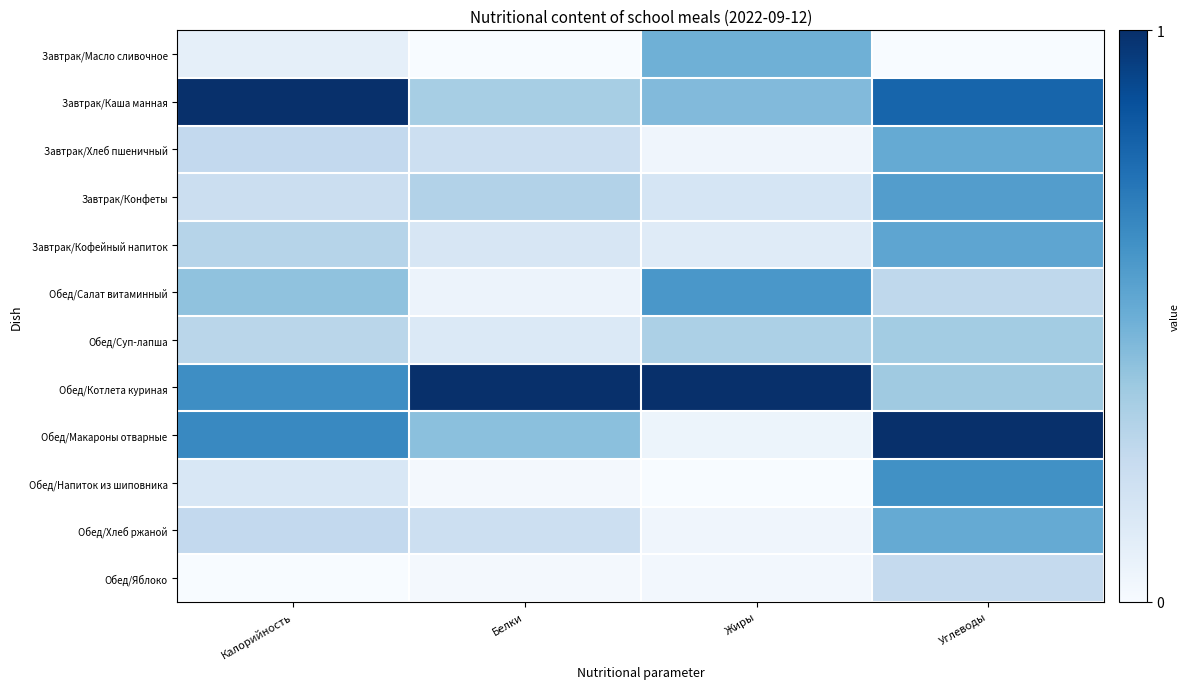

Reading left to right, transcribe all the data shown in this chart.

Завтрак/Масло сливочное: Калорийность=0.1	Белки=0.0	Жиры=0.5	Углеводы=0.0
Завтрак/Каша манная: Калорийность=1.0	Белки=0.3	Жиры=0.4	Углеводы=0.8
Завтрак/Хлеб пшеничный: Калорийность=0.3	Белки=0.2	Жиры=0.0	Углеводы=0.5
Завтрак/Конфеты: Калорийность=0.2	Белки=0.3	Жиры=0.2	Углеводы=0.6
Завтрак/Кофейный напиток: Калорийность=0.3	Белки=0.2	Жиры=0.1	Углеводы=0.5
Обед/Салат витаминный: Калорийность=0.4	Белки=0.1	Жиры=0.6	Углеводы=0.3
Обед/Суп-лапша: Калорийность=0.3	Белки=0.1	Жиры=0.3	Углеводы=0.4
Обед/Котлета куриная: Калорийность=0.6	Белки=1.0	Жиры=1.0	Углеводы=0.4
Обед/Макароны отварные: Калорийность=0.7	Белки=0.4	Жиры=0.1	Углеводы=1.0
Обед/Напиток из шиповника: Калорийность=0.2	Белки=0.0	Жиры=0.0	Углеводы=0.6
Обед/Хлеб ржаной: Калорийность=0.3	Белки=0.2	Жиры=0.0	Углеводы=0.5
Обед/Яблоко: Калорийность=0.0	Белки=0.0	Жиры=0.0	Углеводы=0.3